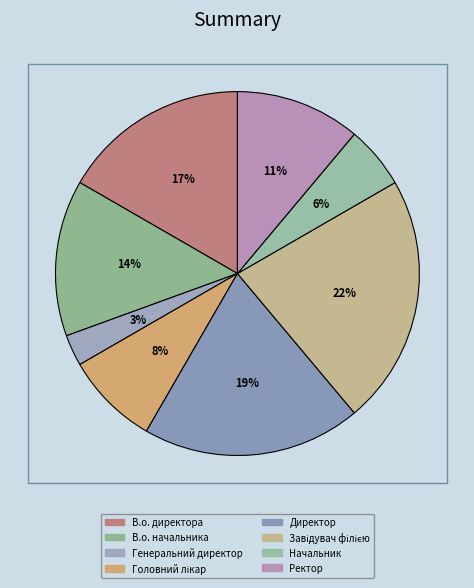

Count the number of slices in the pie.

8